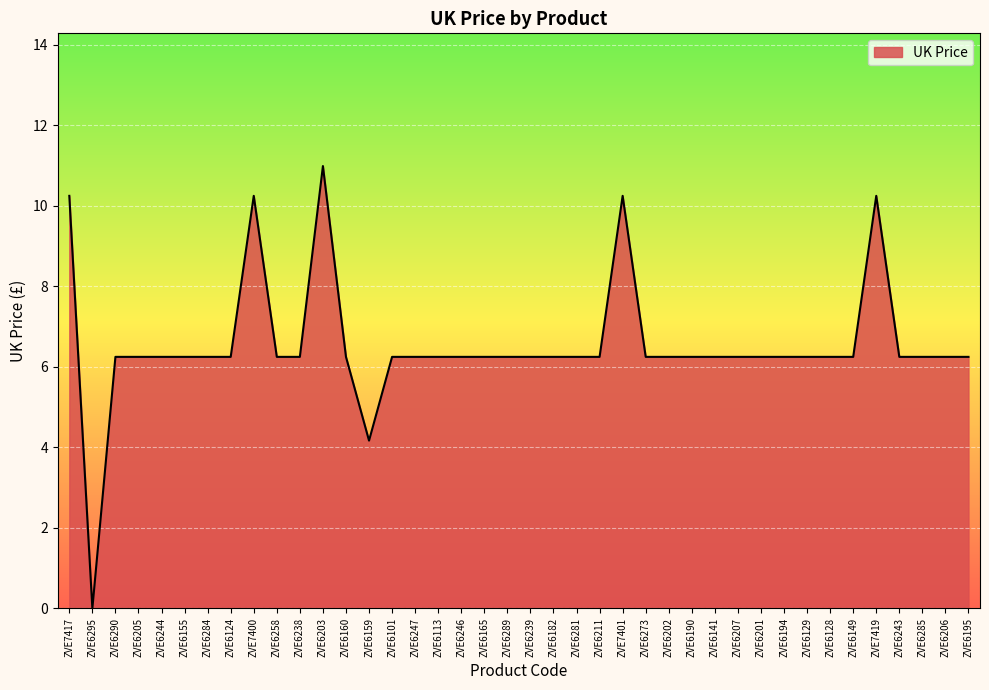

The value at ZVE6129 is 6.2. True or false?

True